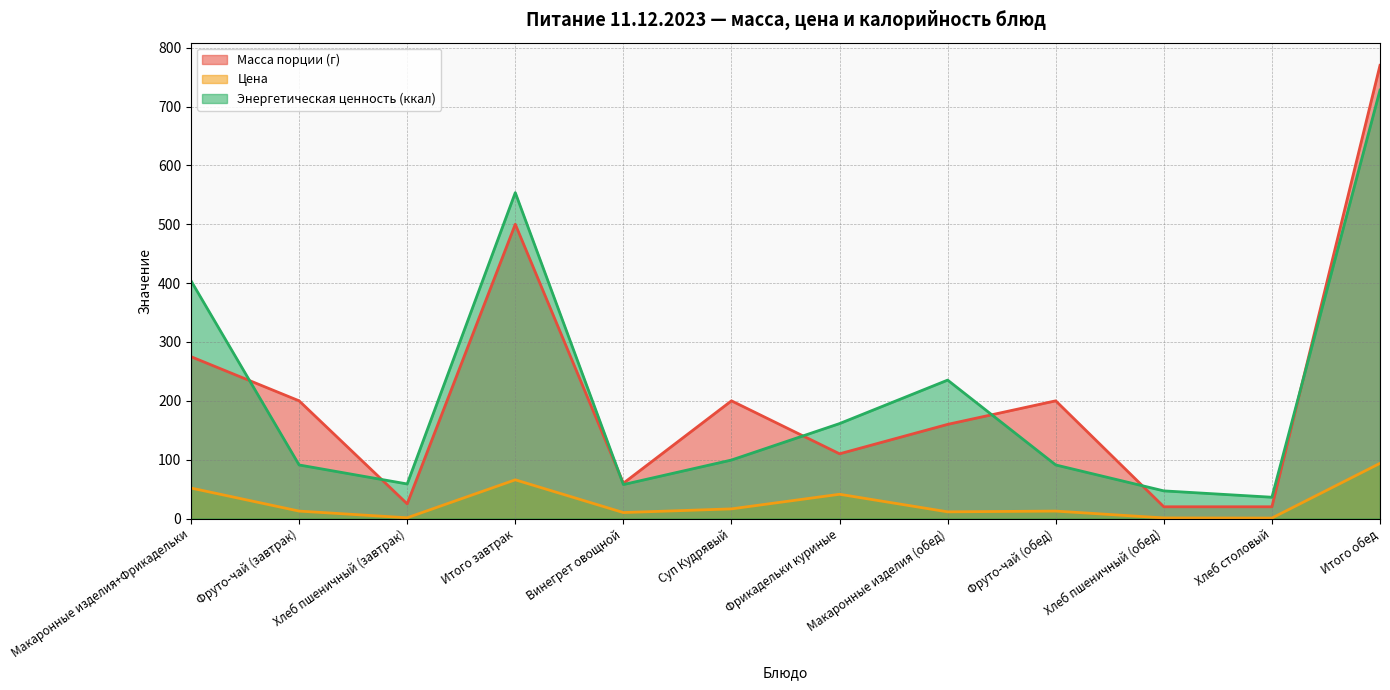

Reading left to right, what are all the values shown in this chart?

Масса порции (г): Макаронные изделия+Фрикадельки=275.0	Фруто-чай (завтрак)=200.0	Хлеб пшеничный (завтрак)=25.0	Итого завтрак=500.0	Винегрет овощной=60.0	Суп Кудрявый=200.0	Фрикадельки куриные=110.0	Макаронные изделия (обед)=160.0	Фруто-чай (обед)=200.0	Хлеб пшеничный (обед)=20.0	Хлеб столовый=20.0	Итого обед=770.0
Цена: Макаронные изделия+Фрикадельки=51.8	Фруто-чай (завтрак)=12.7	Хлеб пшеничный (завтрак)=1.3	Итого завтрак=65.8	Винегрет овощной=10.2	Суп Кудрявый=16.4	Фрикадельки куриные=41.2	Макаронные изделия (обед)=11.4	Фруто-чай (обед)=12.7	Хлеб пшеничный (обед)=1.1	Хлеб столовый=0.8	Итого обед=93.8
Энергетическая ценность (ккал): Макаронные изделия+Фрикадельки=403.9	Фруто-чай (завтрак)=91.0	Хлеб пшеничный (завтрак)=58.8	Итого завтрак=553.7	Винегрет овощной=57.8	Суп Кудрявый=99.4	Фрикадельки куриные=161.3	Макаронные изделия (обед)=235.2	Фруто-чай (обед)=91.0	Хлеб пшеничный (обед)=47.0	Хлеб столовый=36.2	Итого обед=728.0